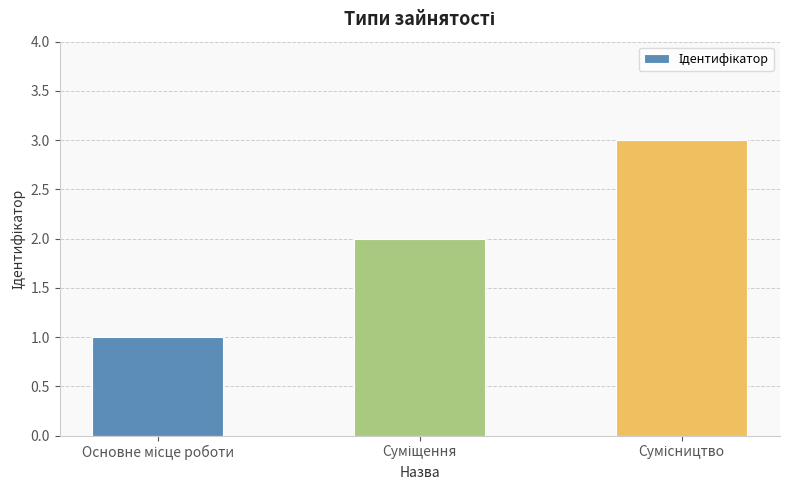

What is the sum of all values?

6